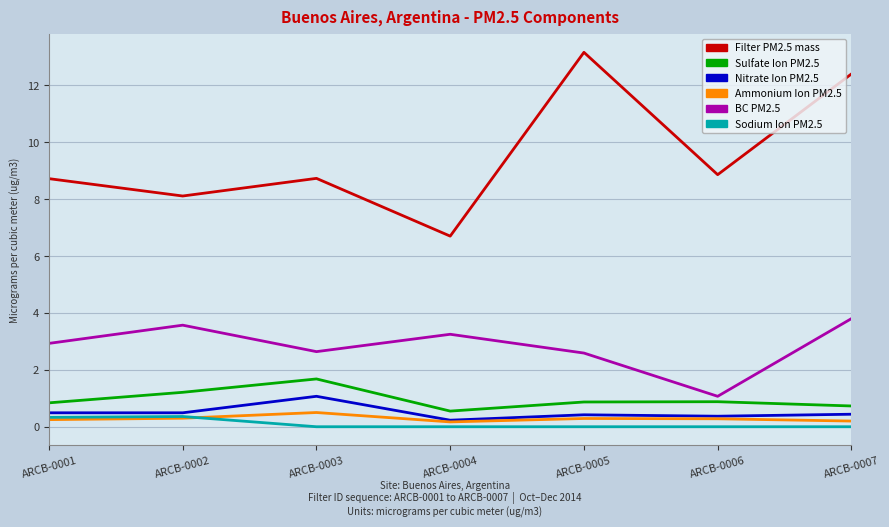

Which series has the largest total across all categories?

Filter PM2.5 mass